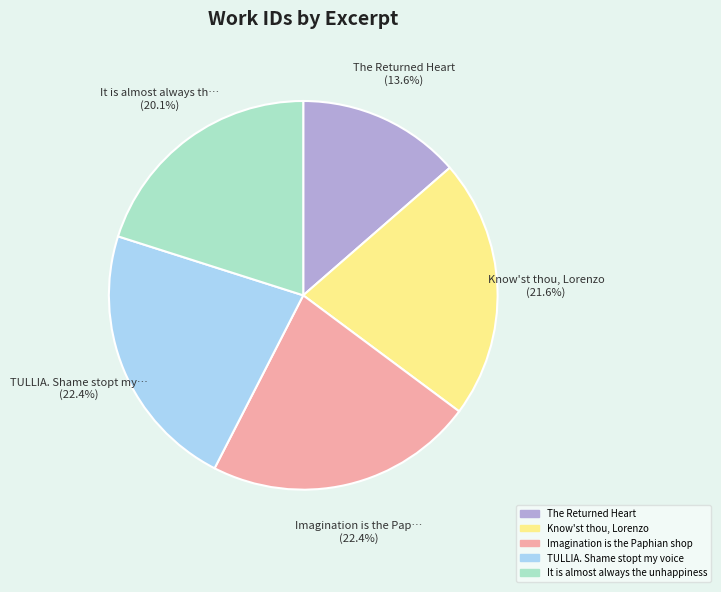

To the nearest percent, what is the average slice percentage?

20%